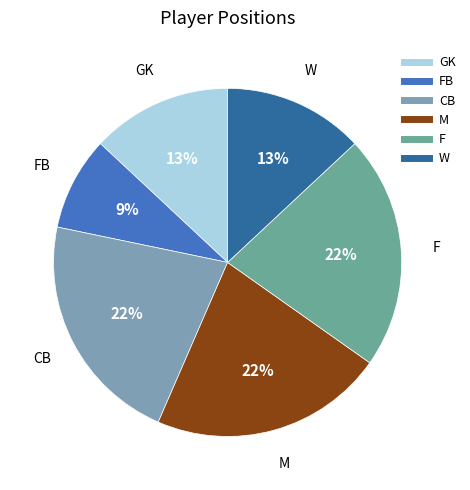

Count the number of slices in the pie.

6